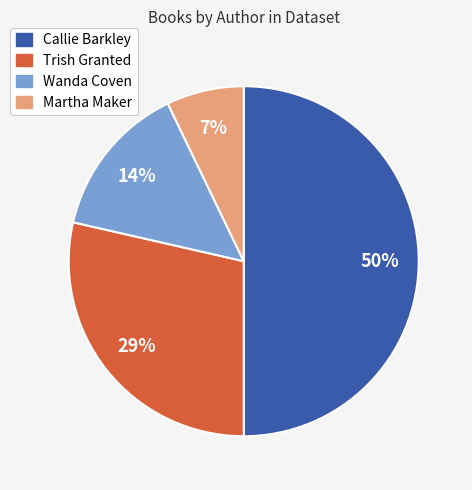

To the nearest percent, what is the difference between the largest and smallest slice percentages?

43%